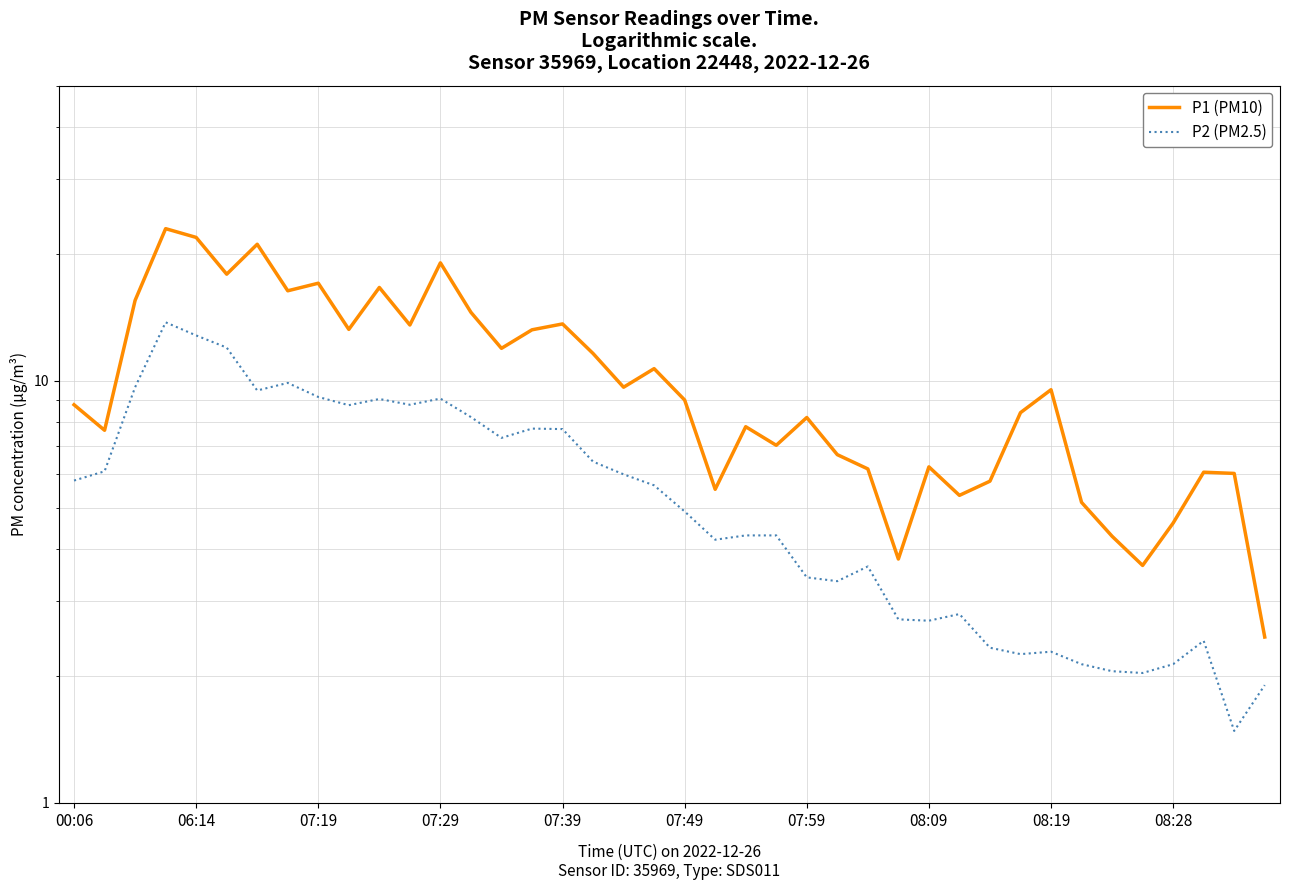

How many distinct data groups are displayed?

2